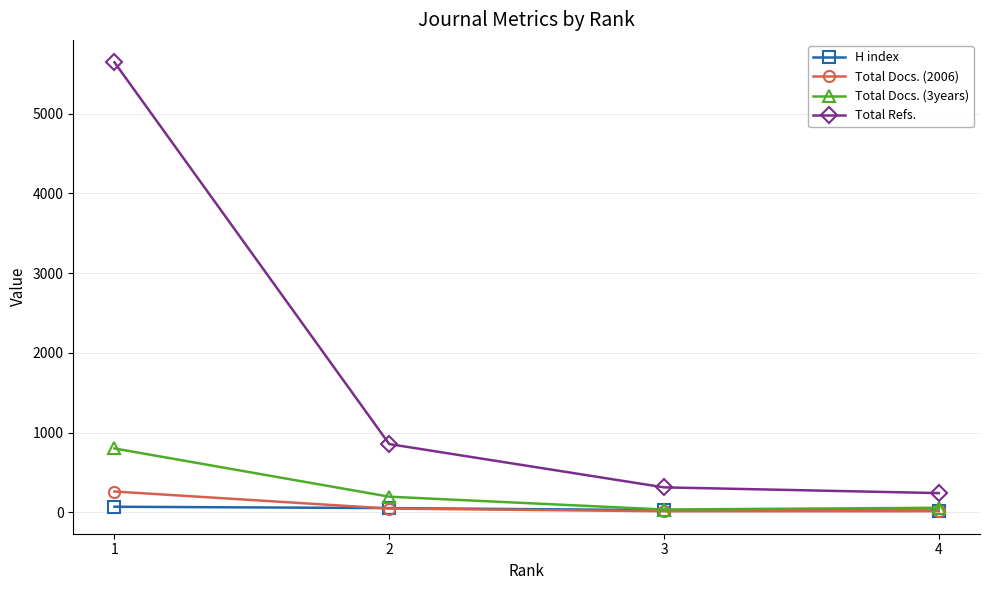

What are all the series names shown in the legend?

H index, Total Docs. (2006), Total Docs. (3years), Total Refs.